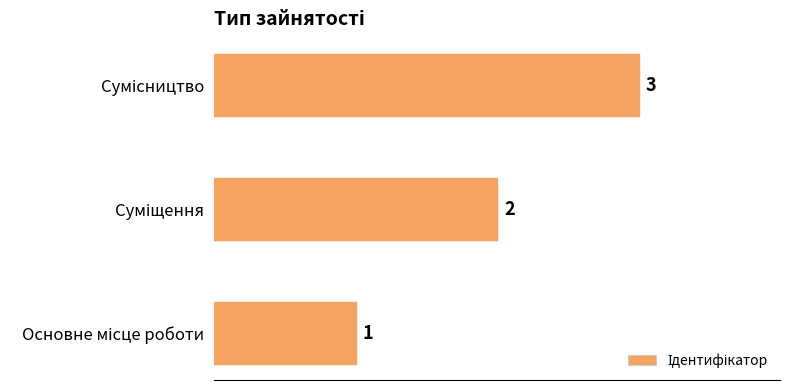

How many data points does each series have?

3